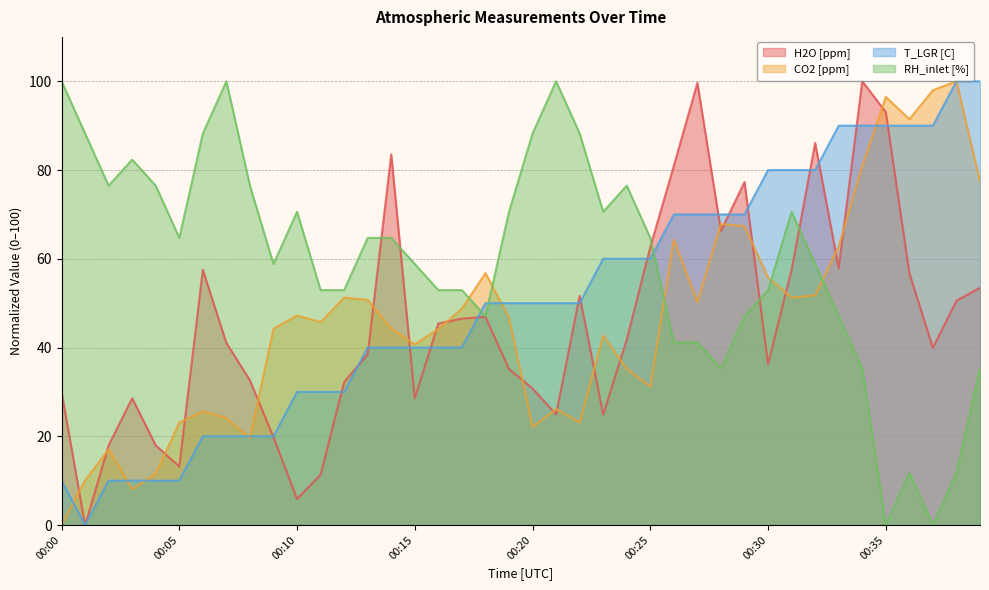

How many categories are shown in the chart?

40